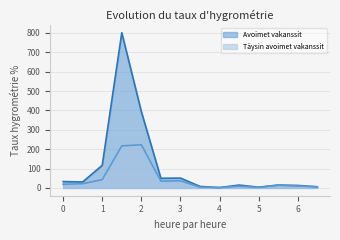

What is the greatest value displayed?

801